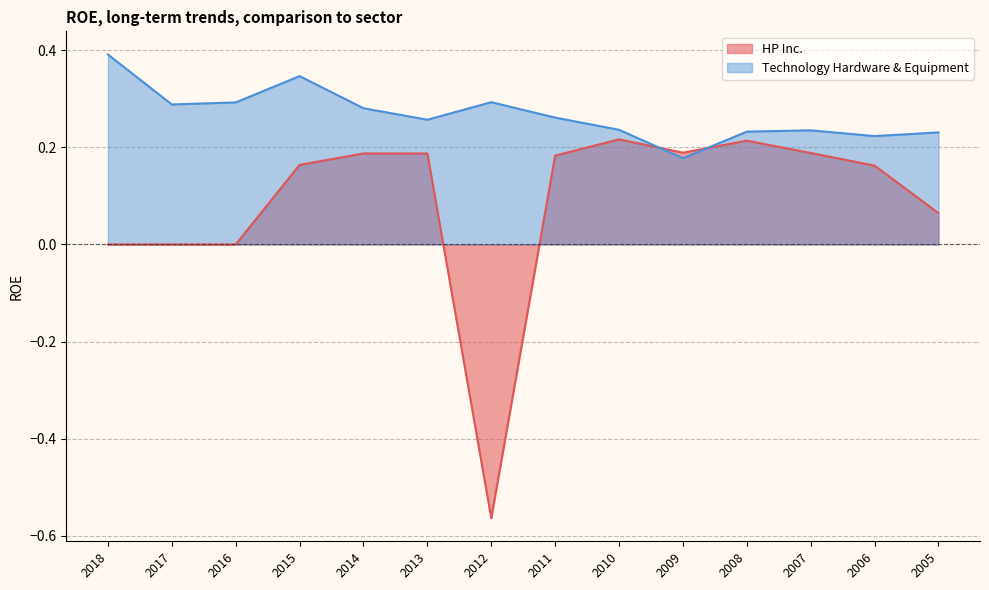

How many categories are shown in the chart?

14